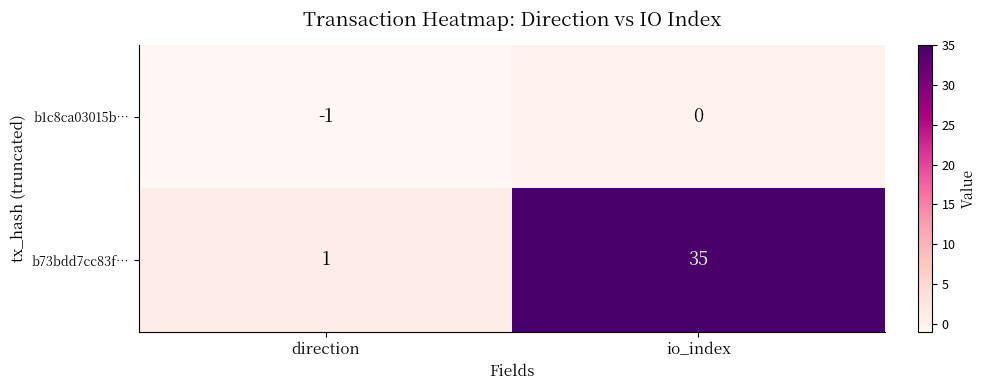

Which series has the largest range (max minus min)?

b73bdd7cc83f…